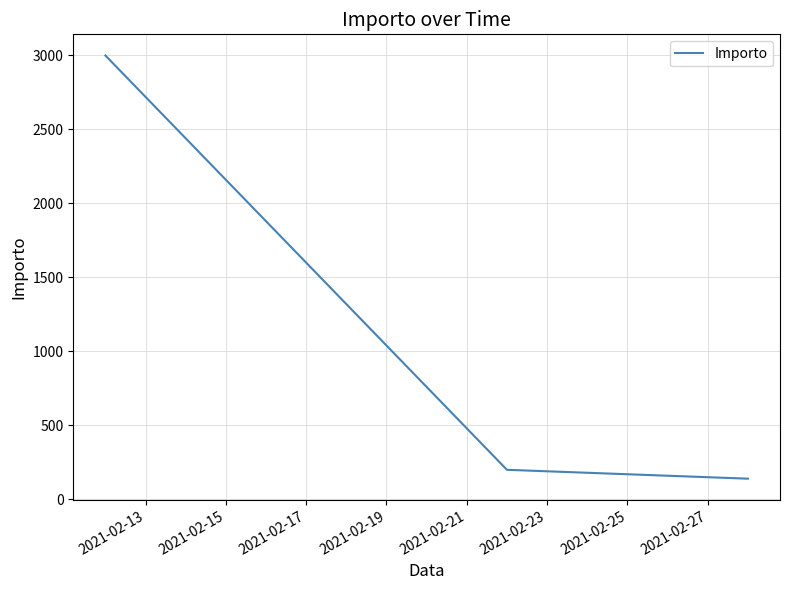

What is the average value?

1113